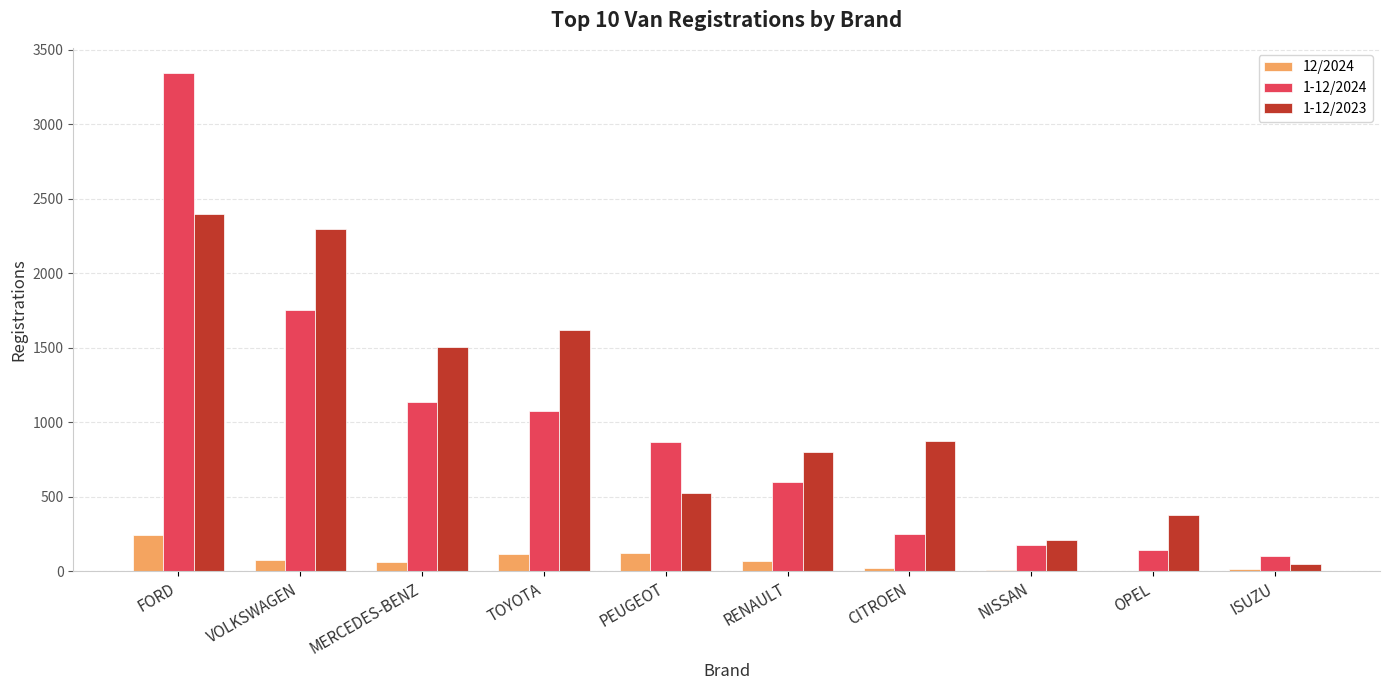

What is the difference between the 1-12/2023 values at VOLKSWAGEN and CITROEN?

1417